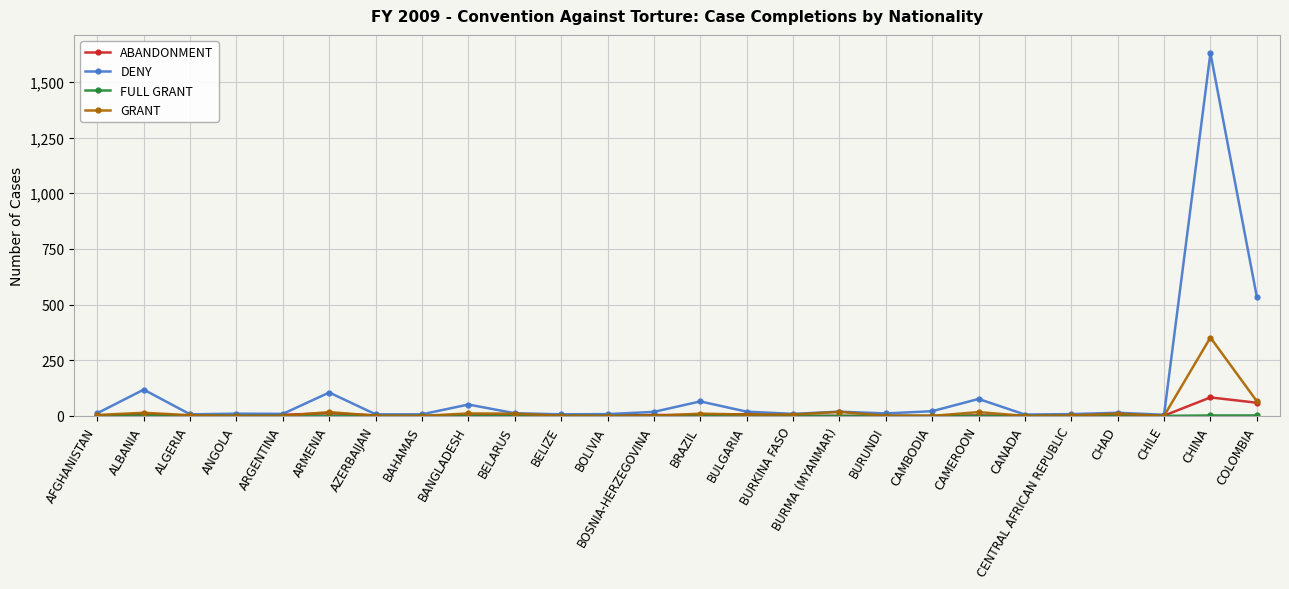

Is it true that GRANT equals 133 at CANADA?

False